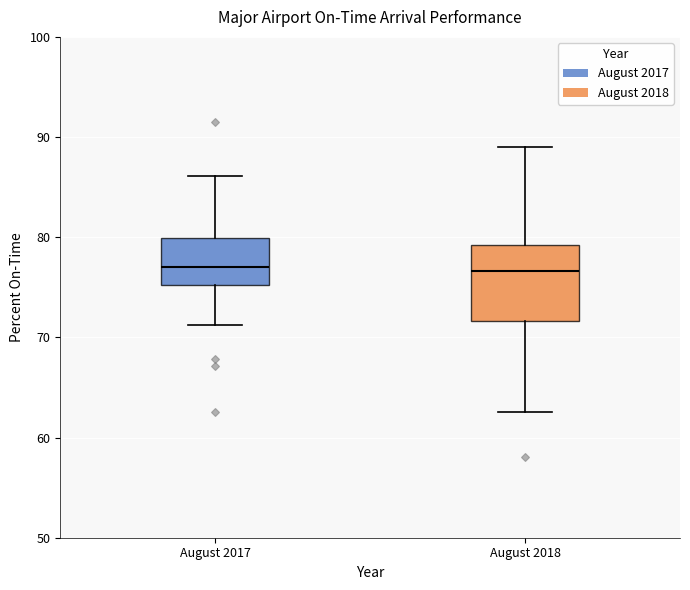

Reading left to right, read every box against the y-axis: the position of its median line, the range the box covers, and the ends of its whiskers. The values are not printed on the chart, so give them approximately, as read against the axis.

August 2017: median 77, box 75 to 80, whiskers 71 to 86
August 2018: median 77, box 72 to 79, whiskers 63 to 89